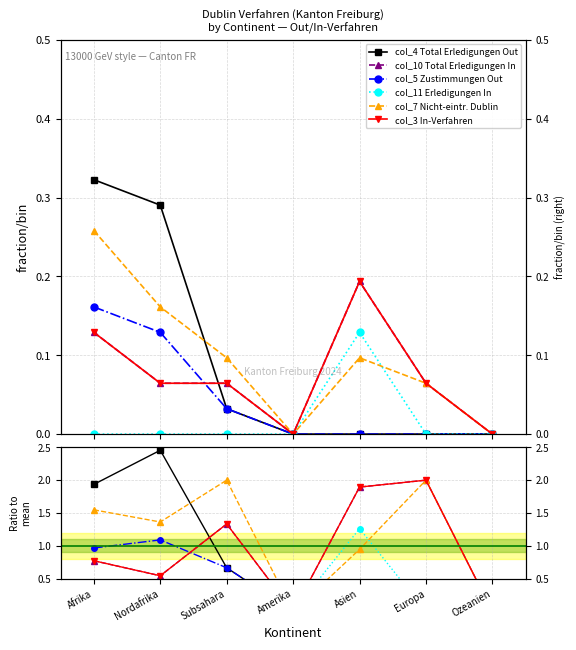

What is the label of the 6th point from the left?

Europa